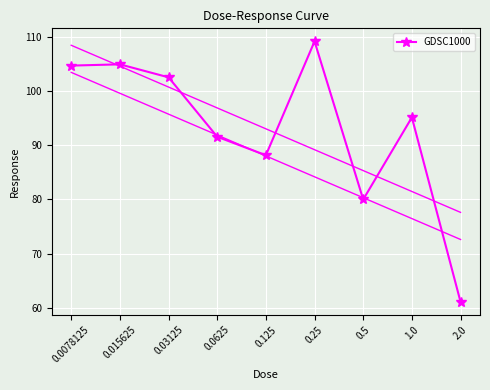

What is the sum of all values?

837.2